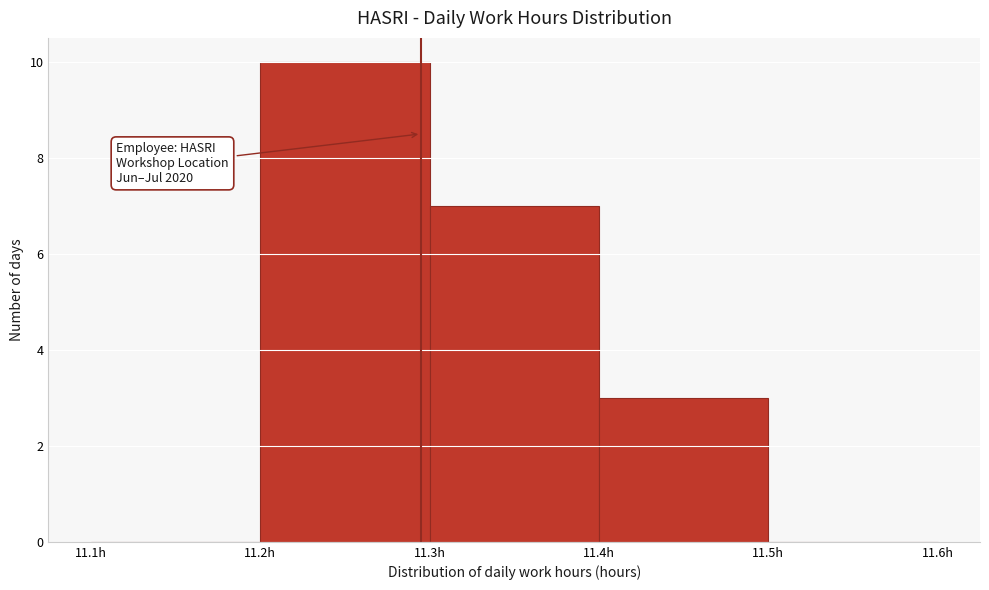

Which range on the x-axis has the tallest bar?

11.2 to 11.3